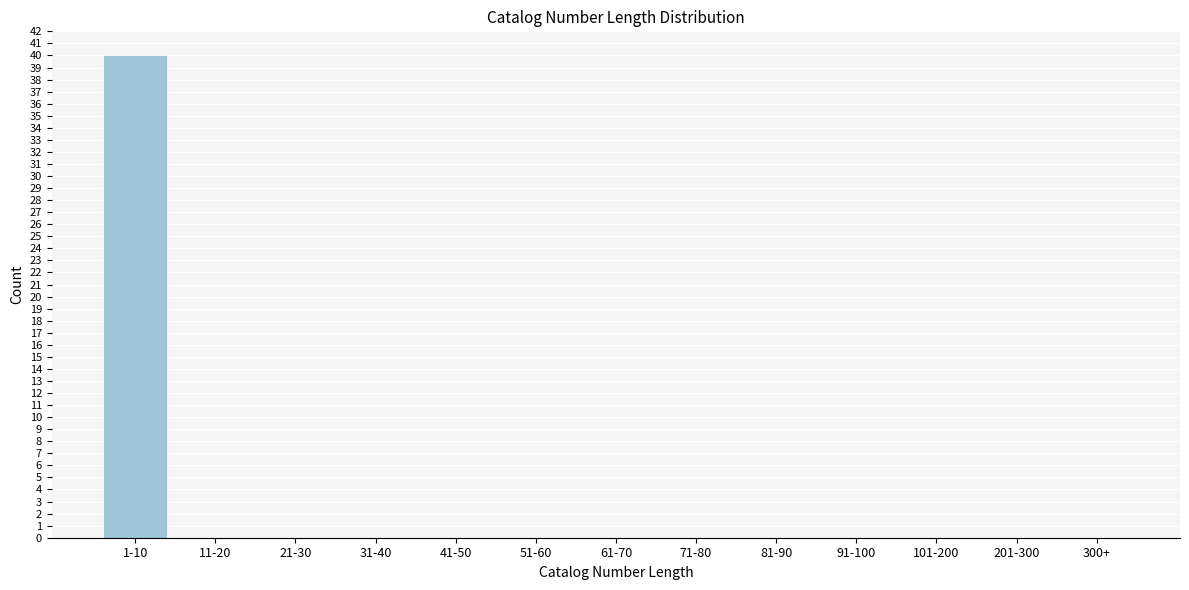

Reading right to left, transcribe all the data shown in this chart.

300+=0	201-300=0	101-200=0	91-100=0	81-90=0	71-80=0	61-70=0	51-60=0	41-50=0	31-40=0	21-30=0	11-20=0	1-10=40